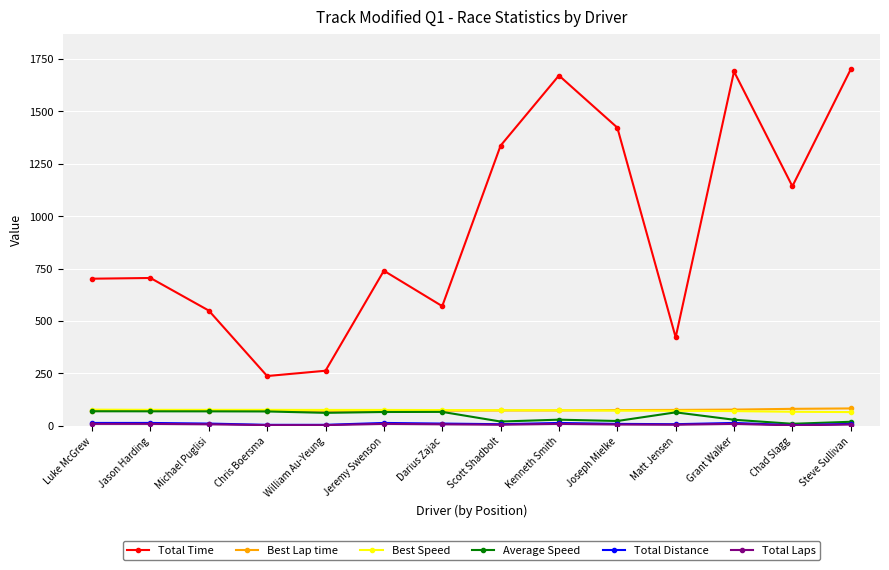

At which label is Total Time closest to 968?

Chad Slagg